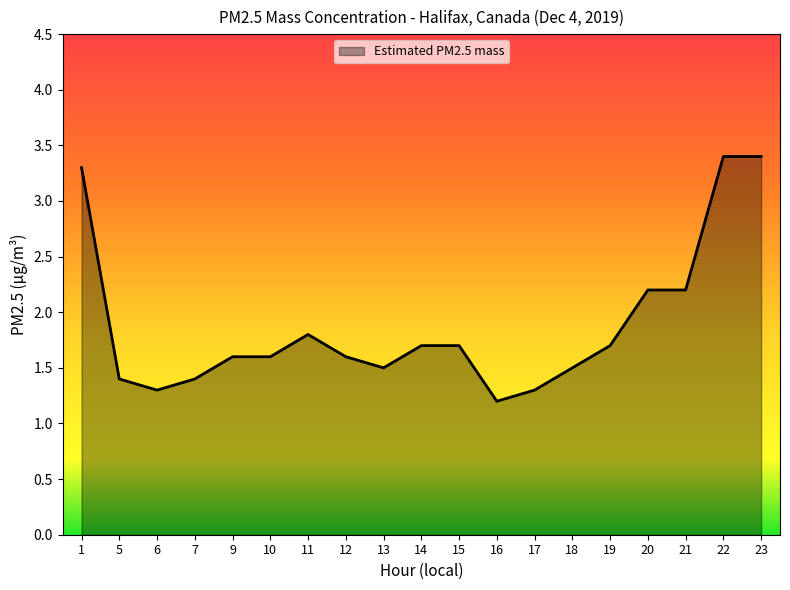

What is the difference between the maximum and minimum values?

2.2